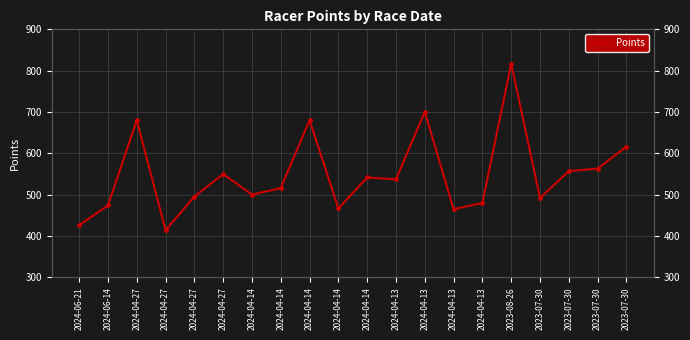

What is the approximate value at 2024-04-27?

549.8